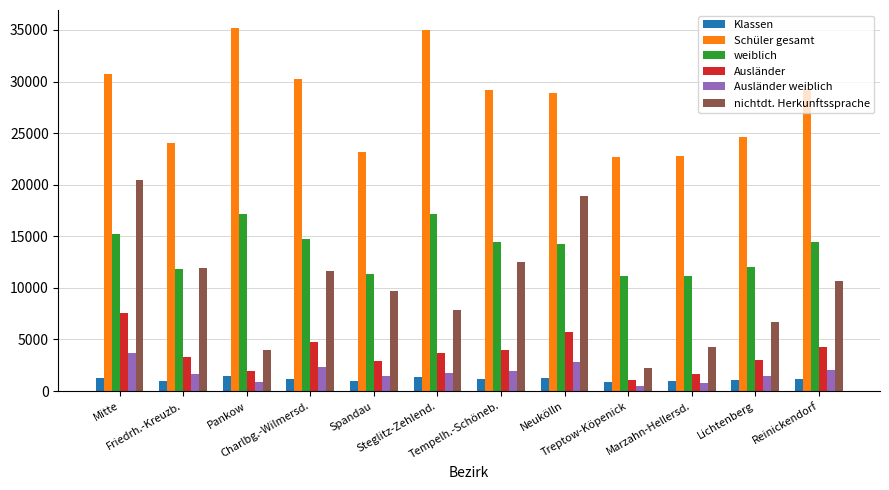

At how many categories does at least one series exceed 14098?

12